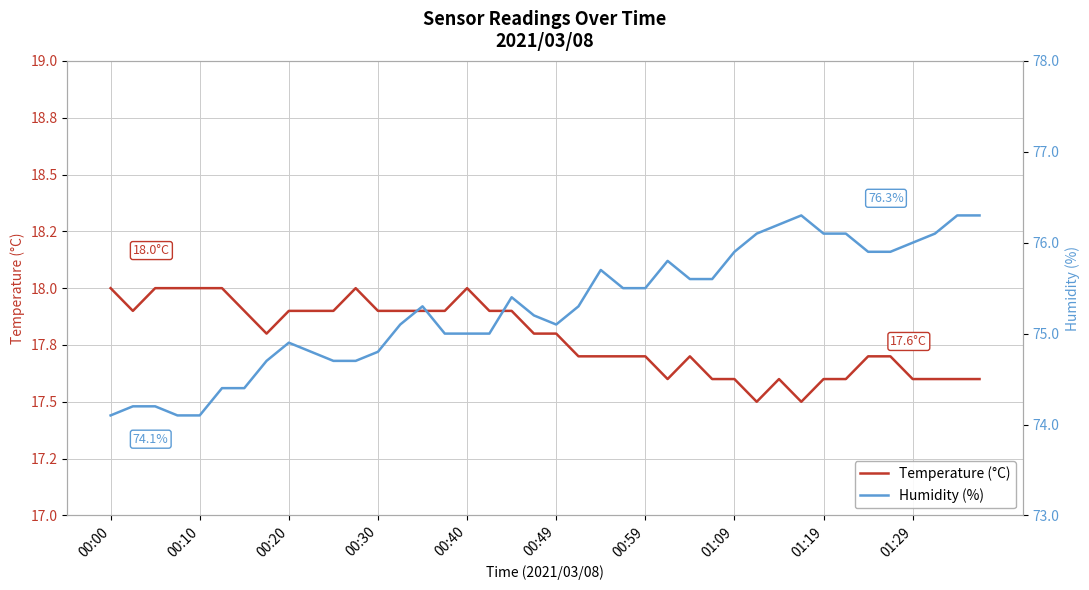

At how many categories does at least one series exceed 37?

40